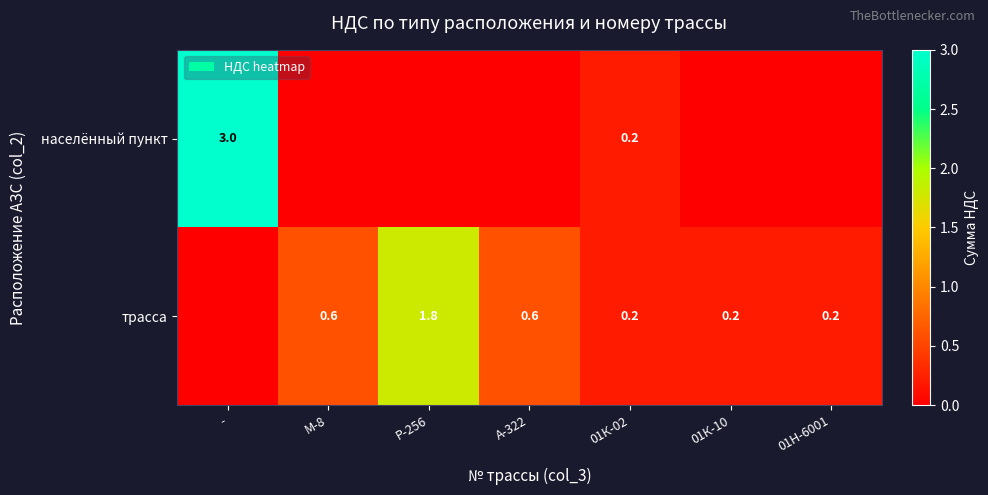

What is the greatest value displayed?

3.0